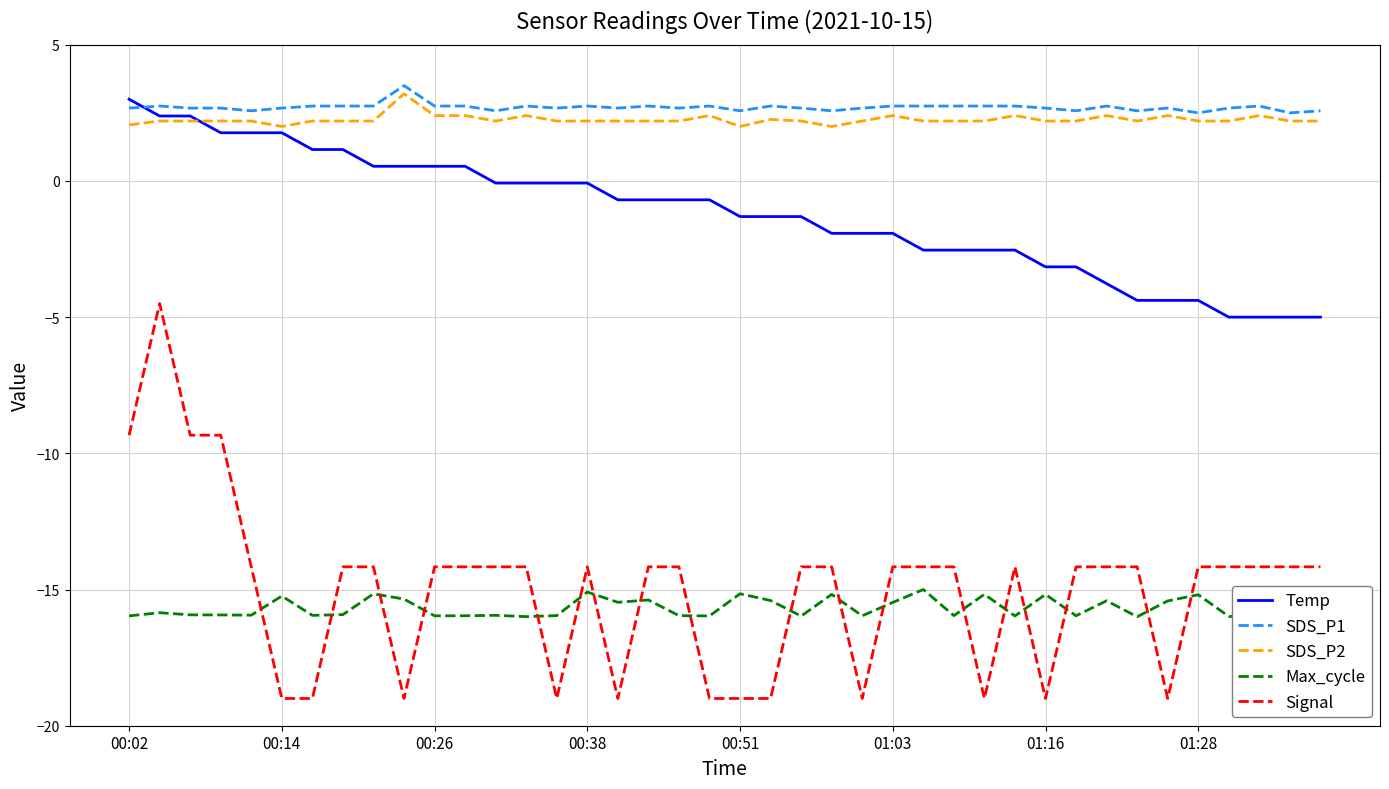

What is the smallest value displayed?

-19.0